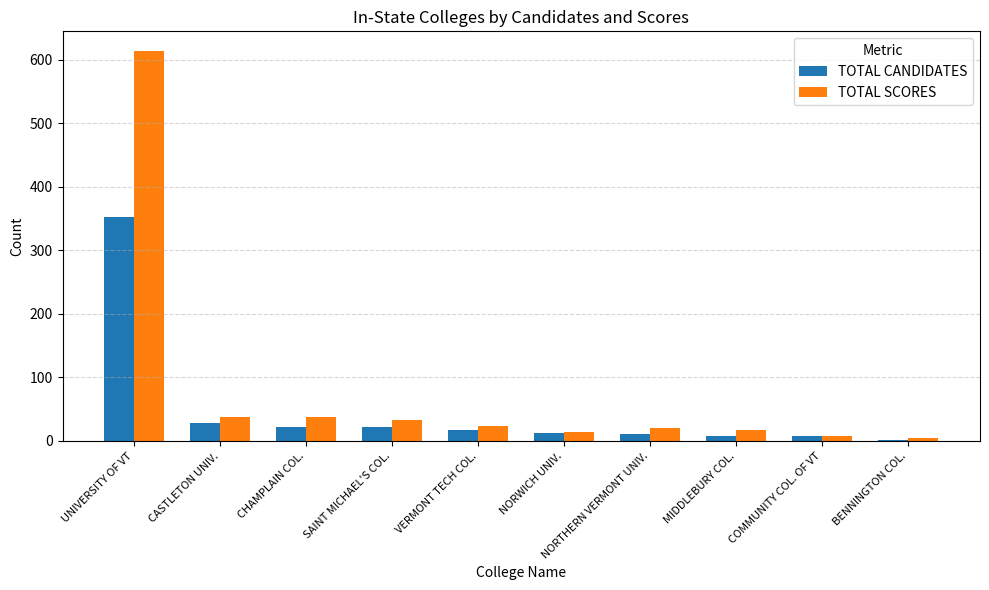

At which category does the chart reach its peak across all series?

UNIVERSITY OF VT